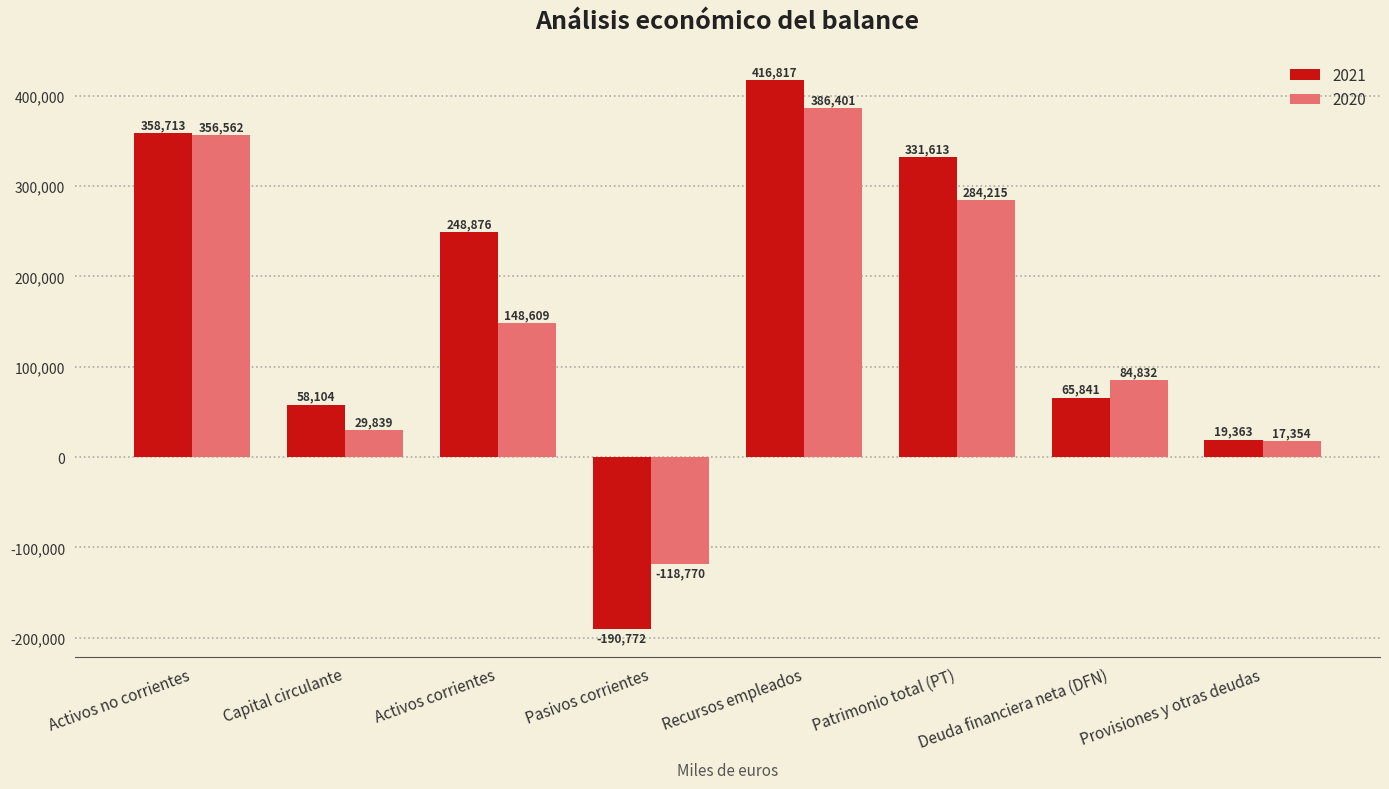

Is the value of 2021 at Pasivos corrientes greater than the value of 2020 at Activos corrientes?

No